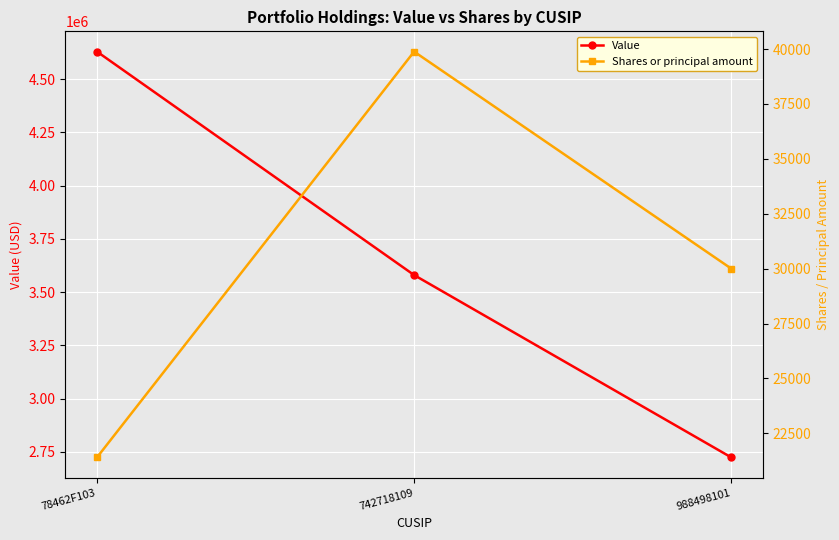

At how many categories does at least one series exceed 1520909?

3